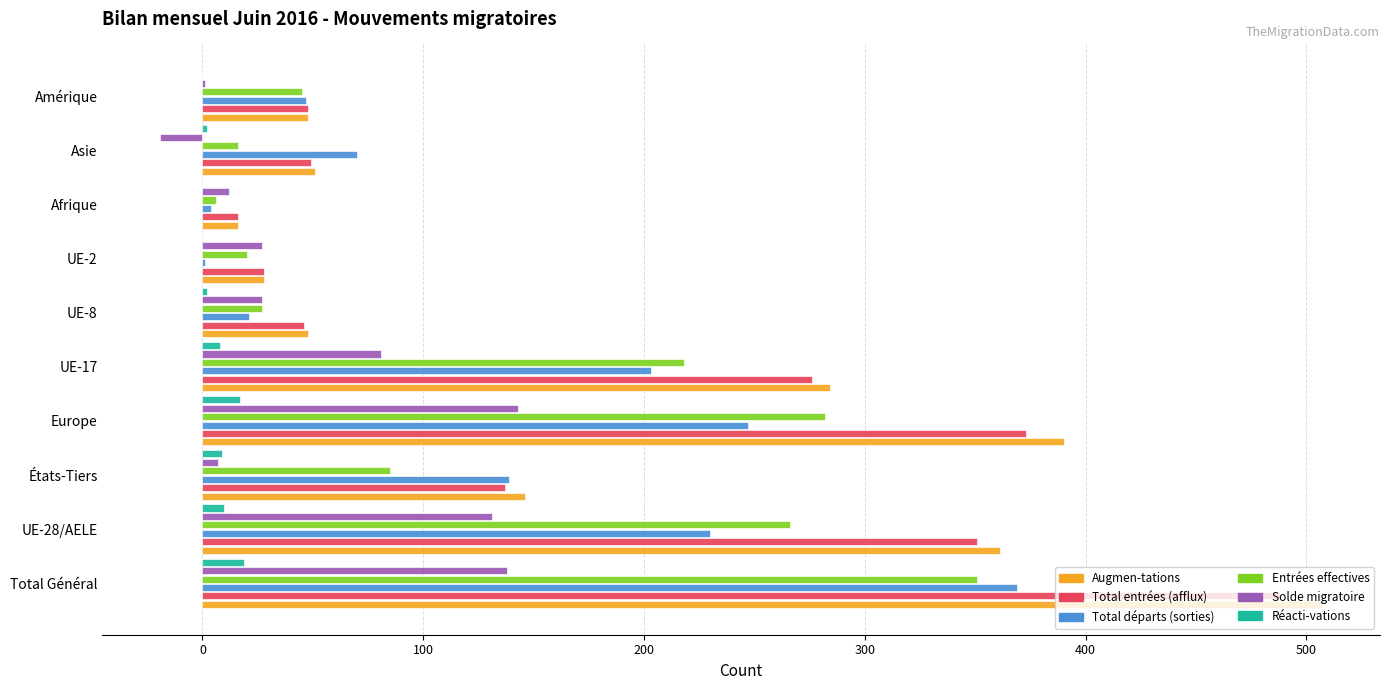

At which category is the sum across all series the highest?

Total Général